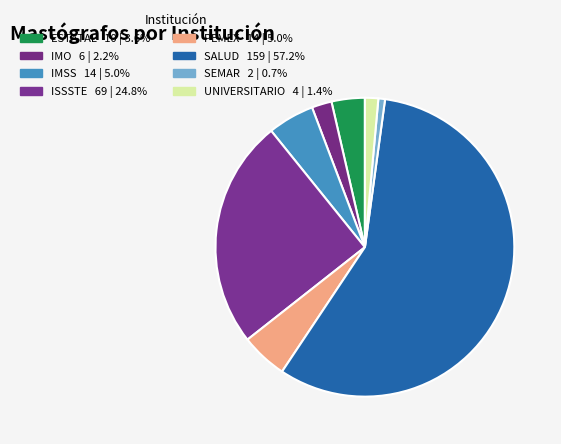

Is SALUD the majority of the pie?

Yes